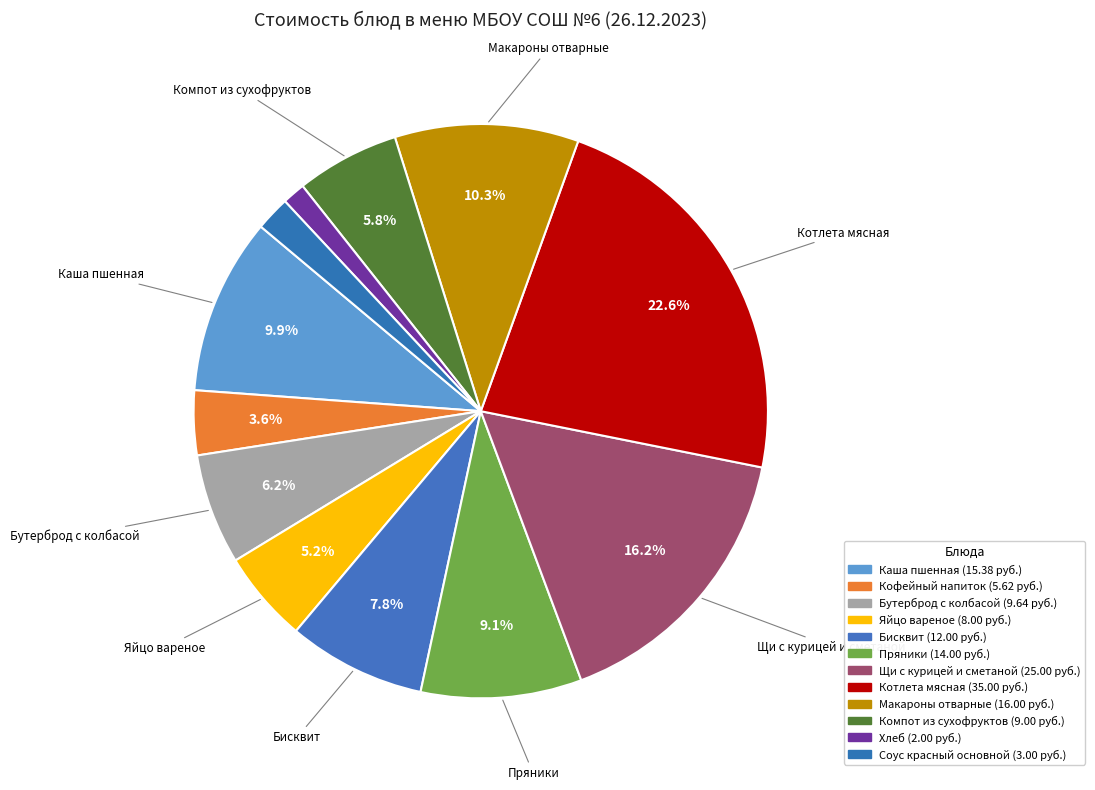

What percentage is NOT represented by Соус красный основной?

98.1%